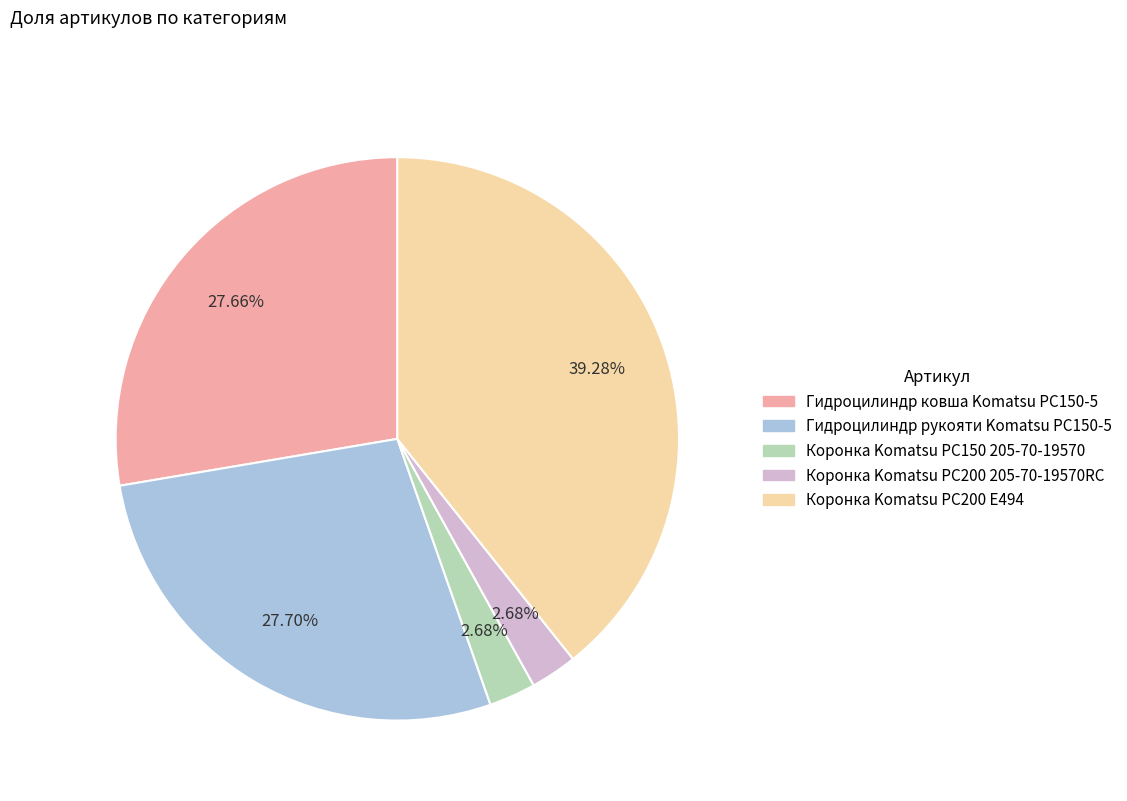

Which has a higher value, Коронка Komatsu PC200 E494 or Гидроцилиндр ковша Komatsu PC150-5?

Коронка Komatsu PC200 E494